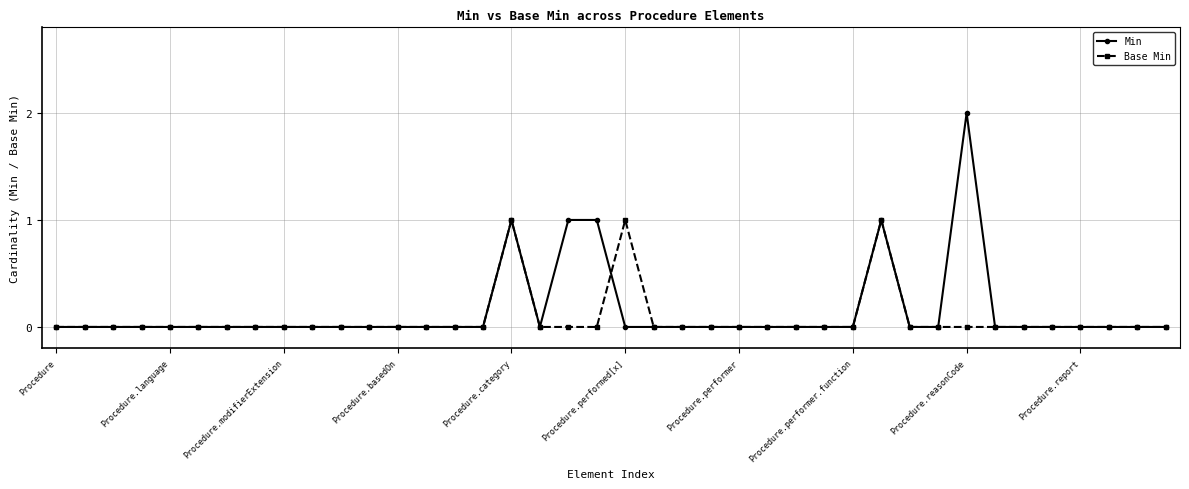

True or false: Base Min has more than 2 points higher than both neighbors.

True